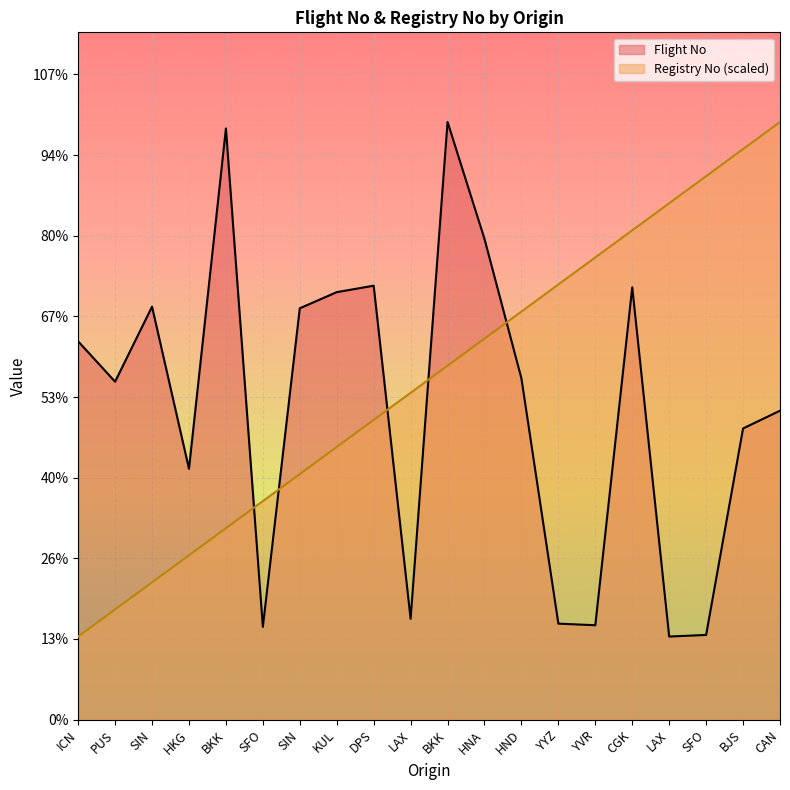

List the series in order of their overall mean, highest first.

Registry No (scaled), Flight No